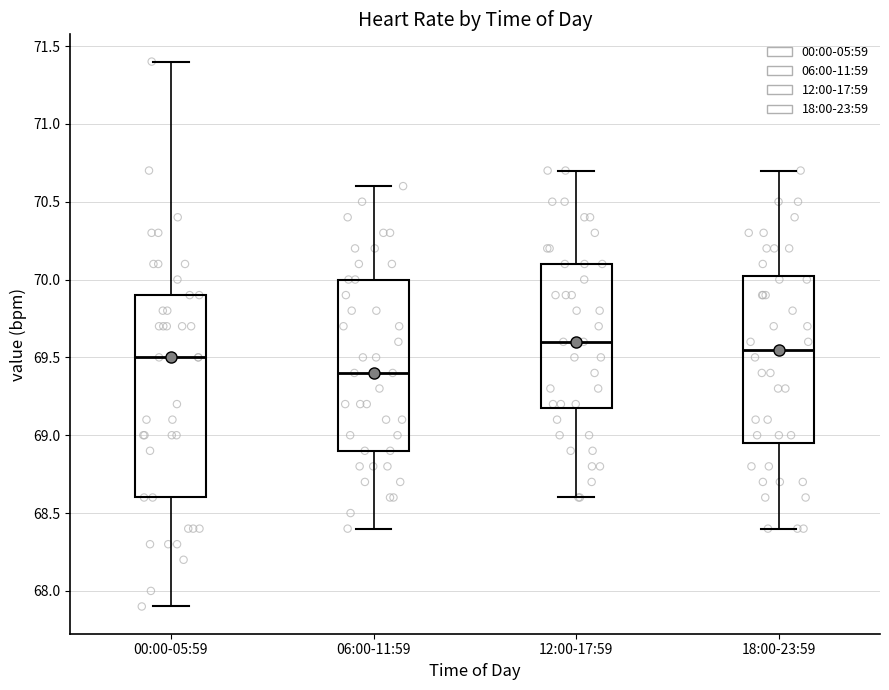

Reading left to right, transcribe this box plot: for each box, give where its median line is, the range the box spans, and where its two whiskers end, as read against the y-axis. The values are not printed on the chart, so give them approximately, as read against the axis.

00:00-05:59: median 69.50, box 68.60 to 69.90, whiskers 67.90 to 71.40
06:00-11:59: median 69.40, box 68.90 to 70.00, whiskers 68.40 to 70.60
12:00-17:59: median 69.60, box 69.20 to 70.10, whiskers 68.60 to 70.70
18:00-23:59: median 69.55, box 68.95 to 70.05, whiskers 68.40 to 70.70